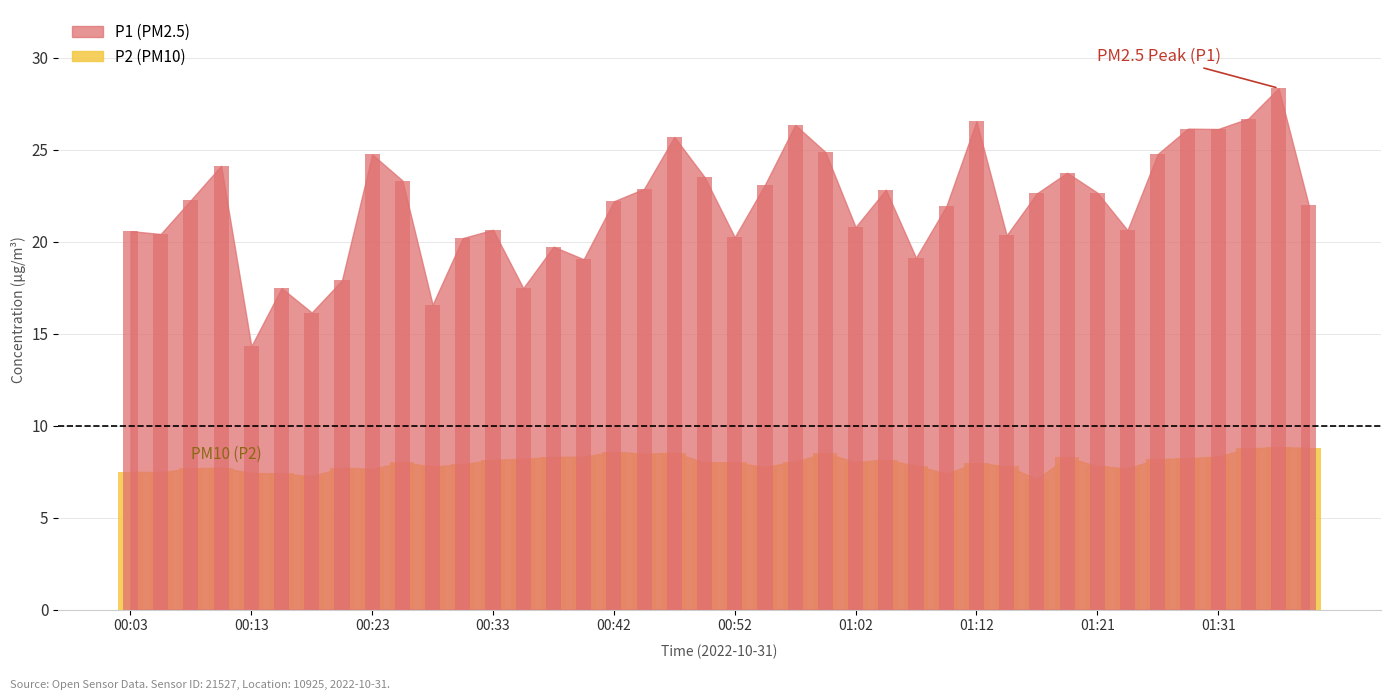

What is the maximum value shown in the chart?

28.4